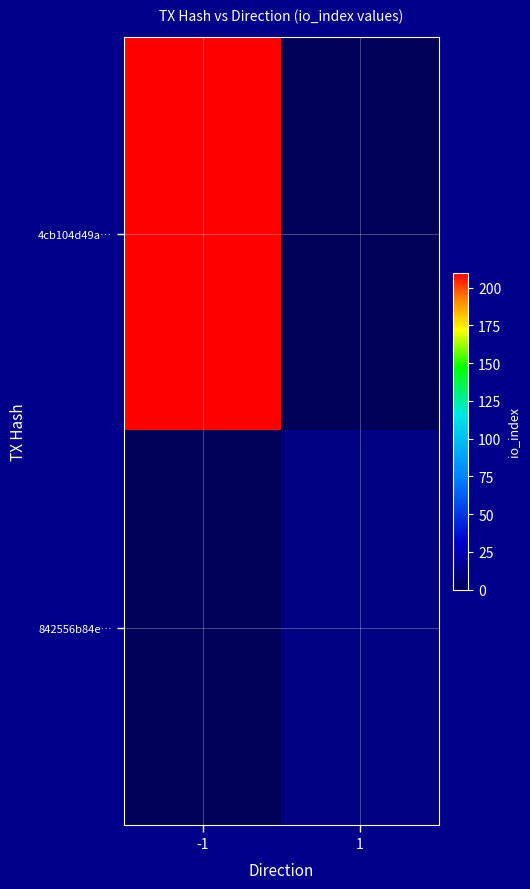

What is the spread (max minus min) of values at -1?

210